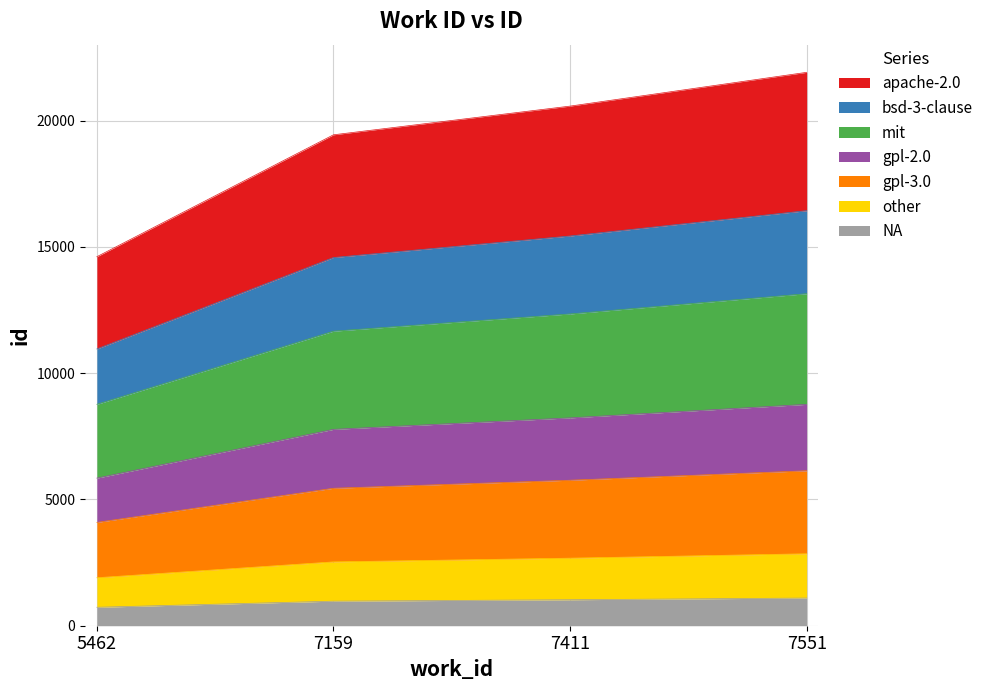

Reading left to right, what are all the values shown in this chart?

5462=4090.5	7159=5441.8	7411=5759.9	7551=6134.2